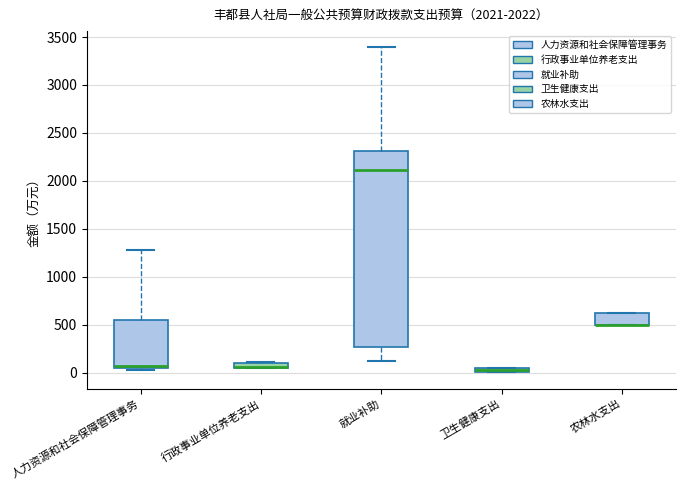

Comparing the boxes themselves (not the whiskers), which one is the tallest?

就业补助